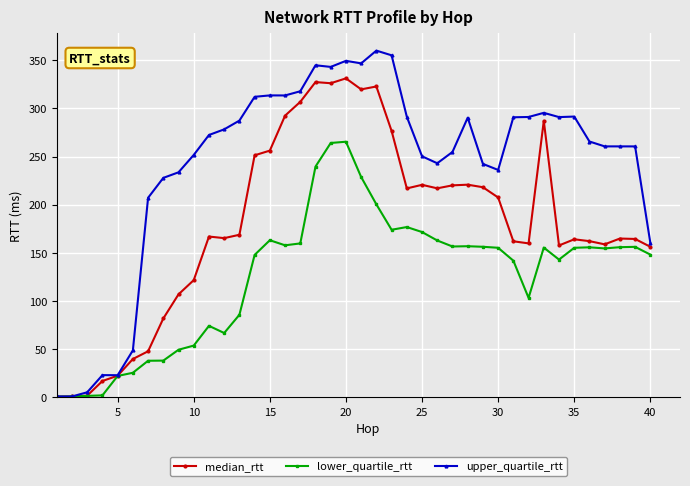

True or false: median_rtt has more than 2 points higher than both neighbors.

True